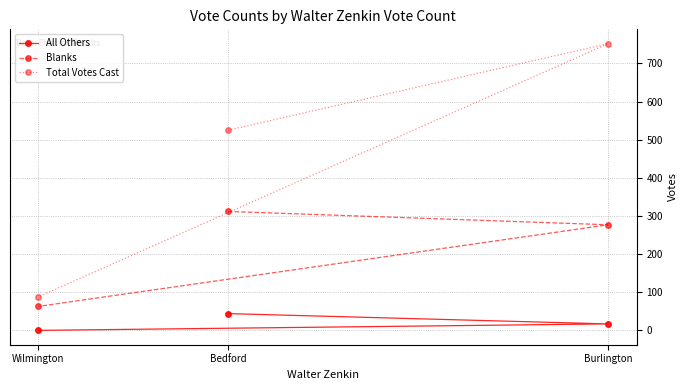

How many values in the Total Votes Cast series are below 525?

1